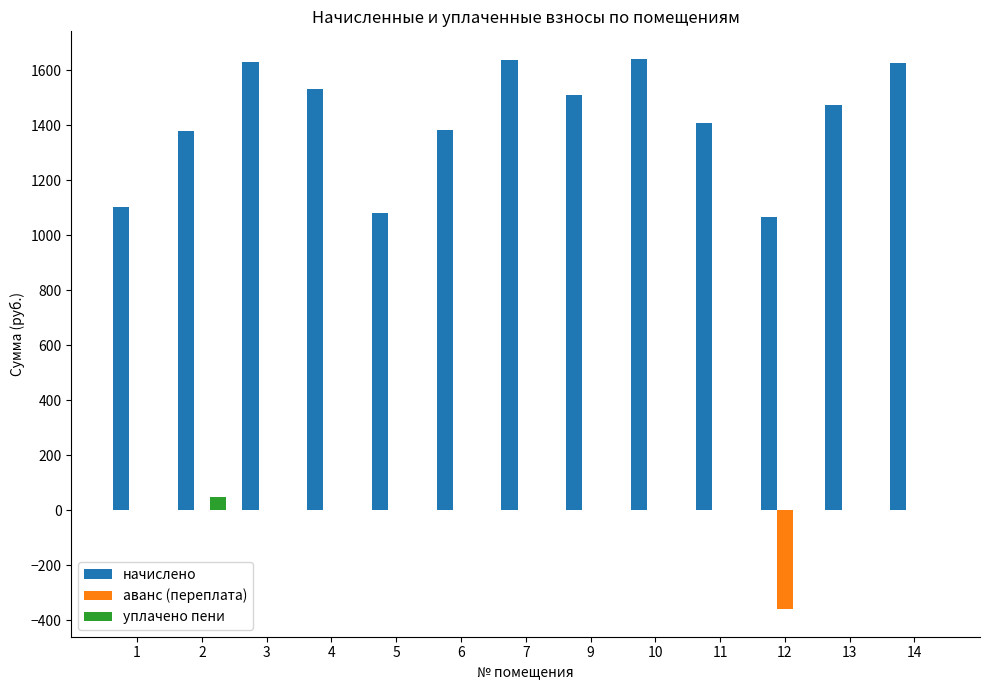

The аванс (переплата) series shows 0.0 at 4. True or false?

True